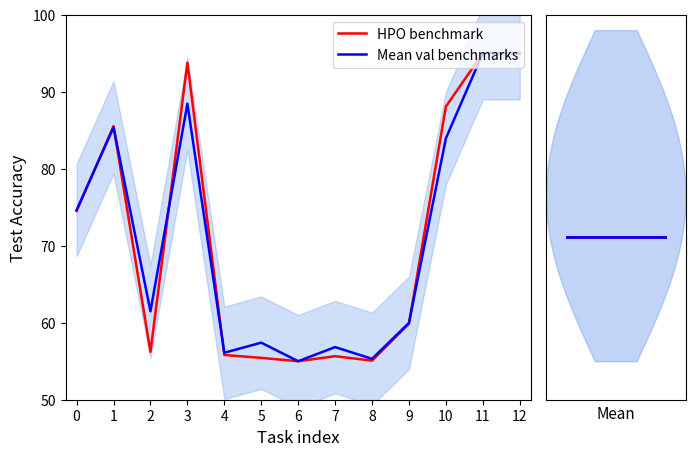

How many distinct data groups are displayed?

2